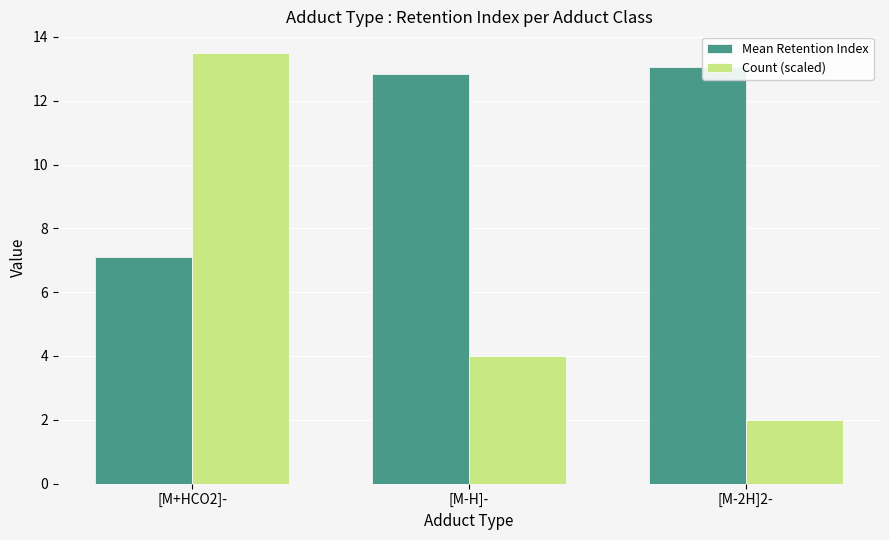

How many data points does each series have?

3